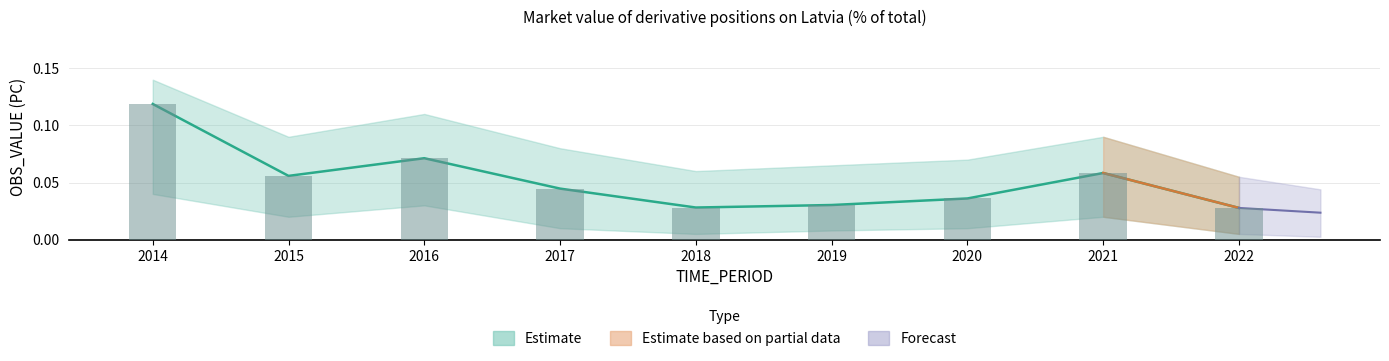

Which category has the highest value in the OBS_VALUE series?

2014